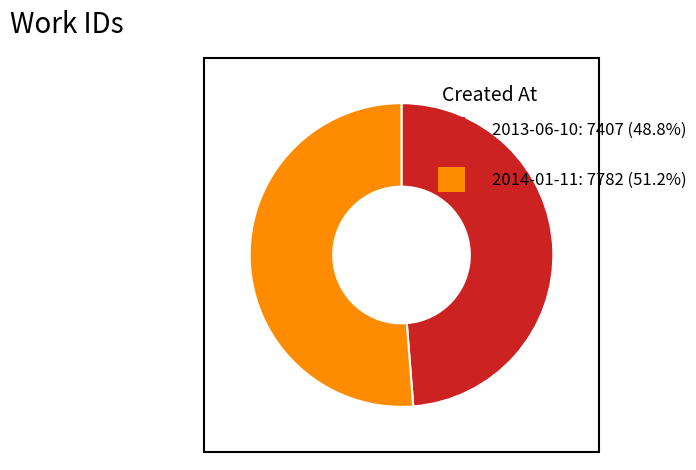

Is there a majority slice in this chart?

Yes